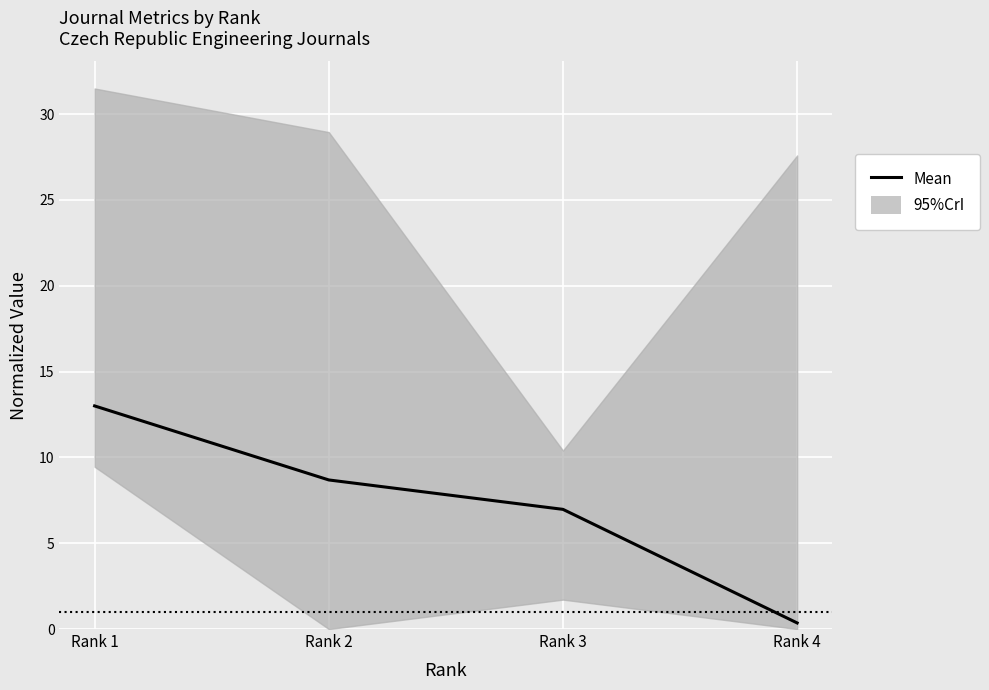

How many lines are shown in the chart?

1